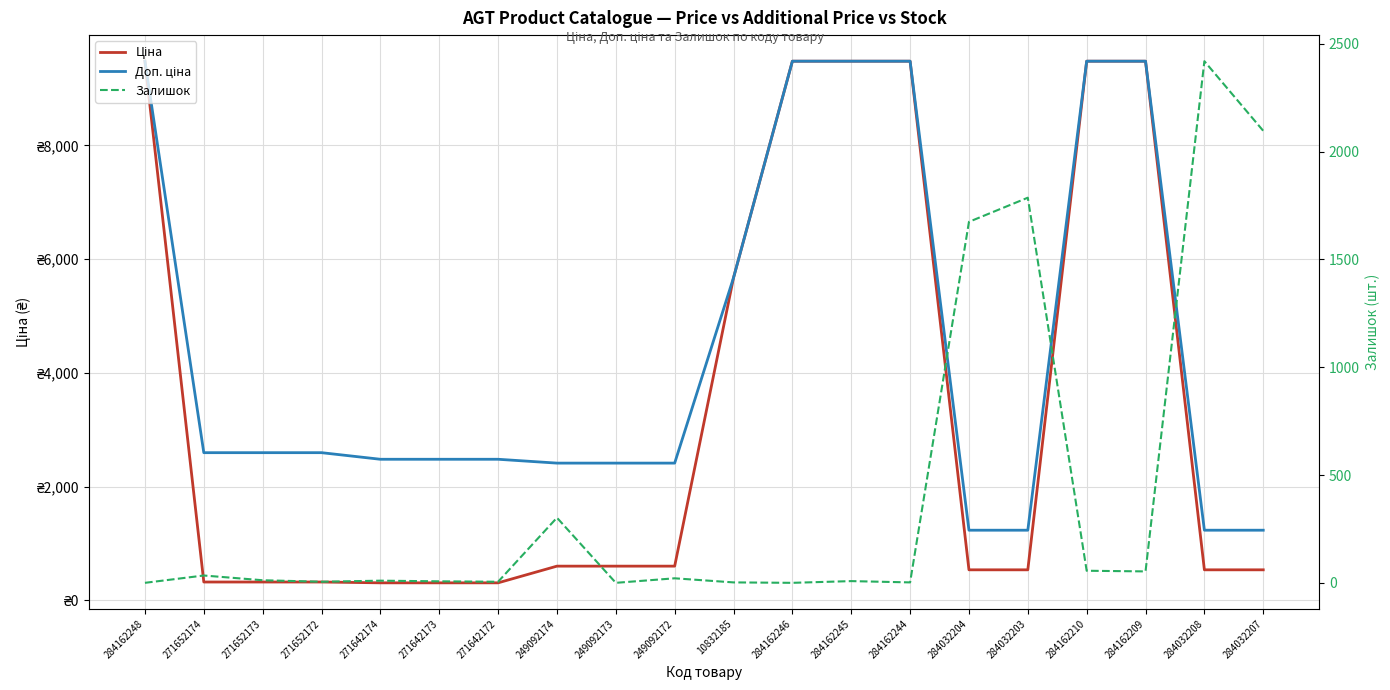

How many data points does each series have?

20